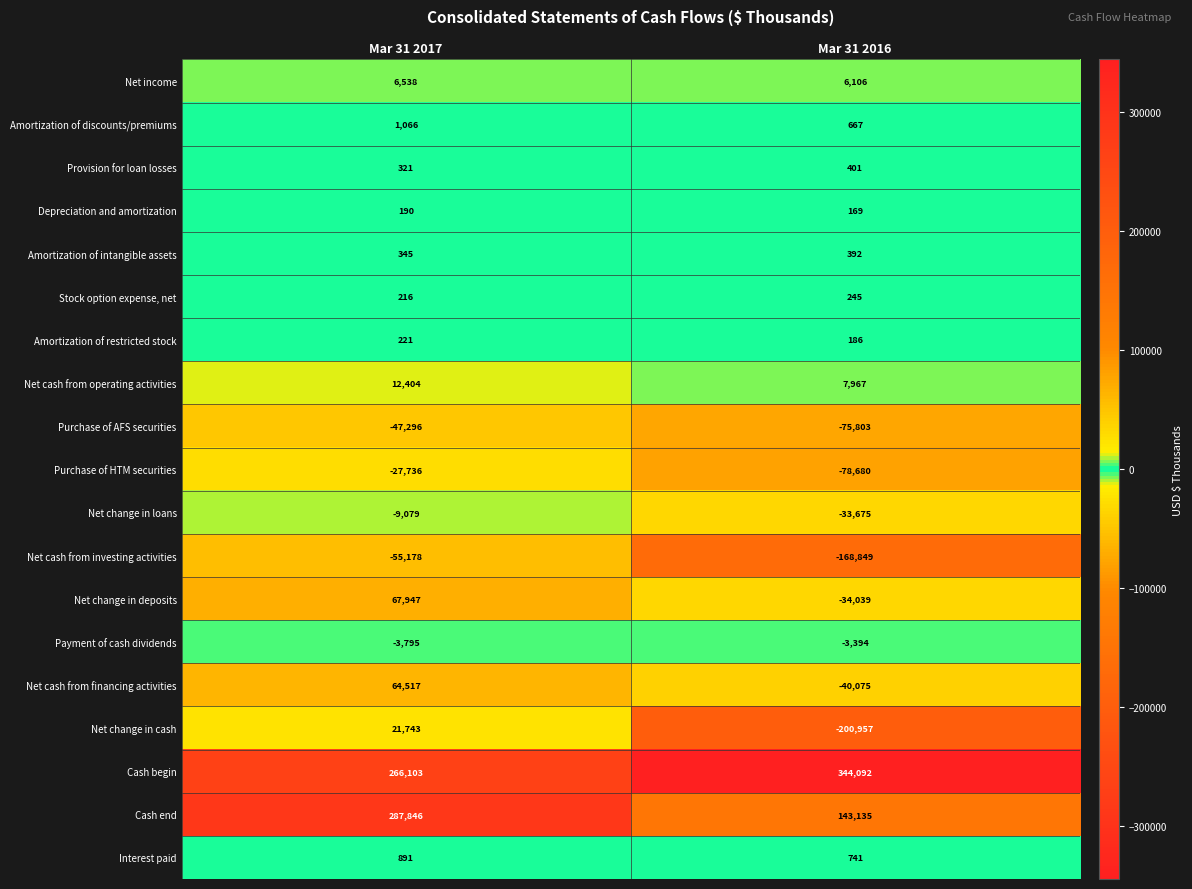

At how many categories does at least one series exceed 188608?

2